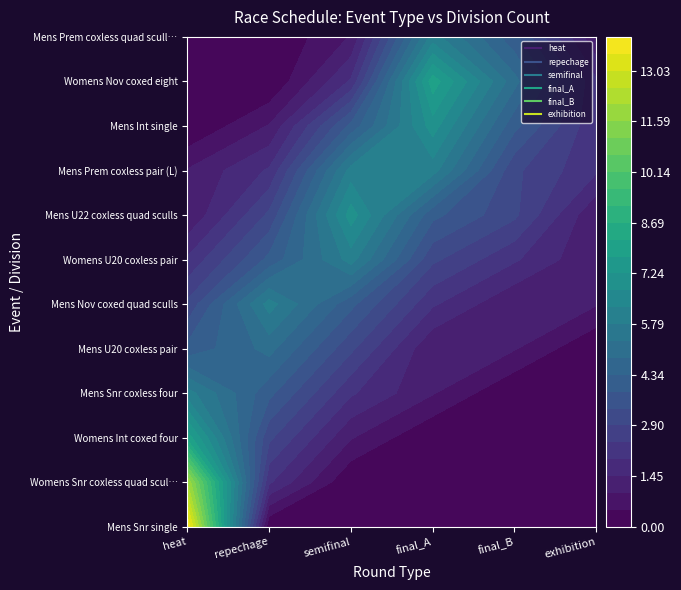

Reading left to right, extract all data points from this chart.

heat: 0=14	1=12	2=8	3=6	4=4	5=3	6=2	7=1	8=1	9=0	10=0	11=0
repechage: 0=0	1=2	2=3	3=4	4=5	5=6	6=4	7=3	8=2	9=1	10=0	11=0
semifinal: 0=0	1=0	2=1	3=2	4=3	5=4	6=6	7=7	8=6	9=4	10=2	11=1
final_A: 0=0	1=0	2=0	3=1	4=1	5=2	6=3	7=4	8=6	9=7	10=8	11=6
final_B: 0=0	1=0	2=0	3=0	4=1	5=1	6=2	7=3	8=3	9=4	10=5	11=4
exhibition: 0=0	1=0	2=0	3=0	4=0	5=1	6=1	7=1	8=2	9=2	10=2	11=1